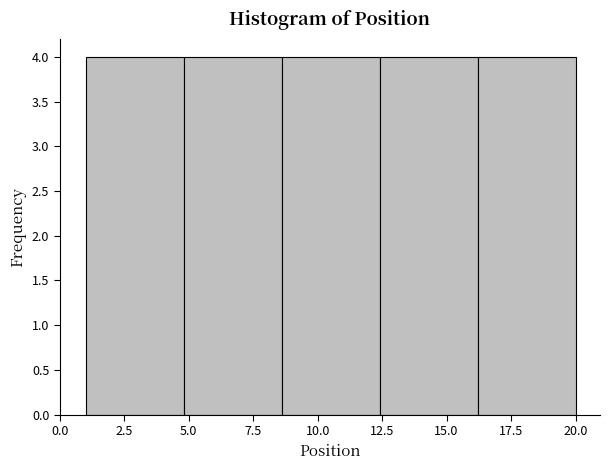

Reading left to right, transcribe this chart: for each bar, give the range it covers on the x-axis and its height. Neither the bar edges nor the heights are printed on the chart, so give them approximately, as read against the axes.

1.0 to 4.8: 4
4.8 to 8.6: 4
8.6 to 12.4: 4
12.4 to 16.2: 4
16.2 to 20.0: 4